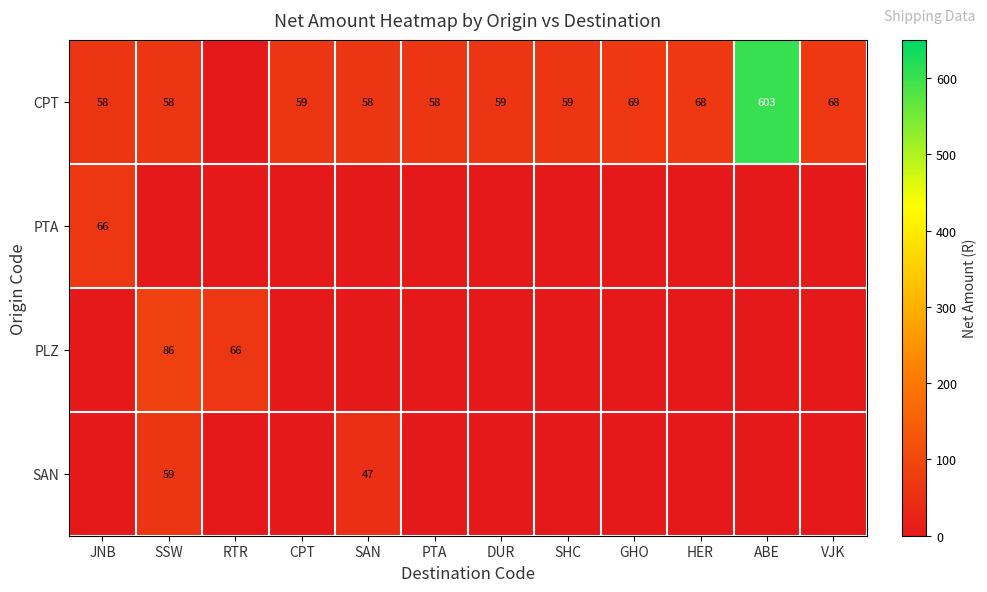

The CPT series shows 59 at DUR. True or false?

True